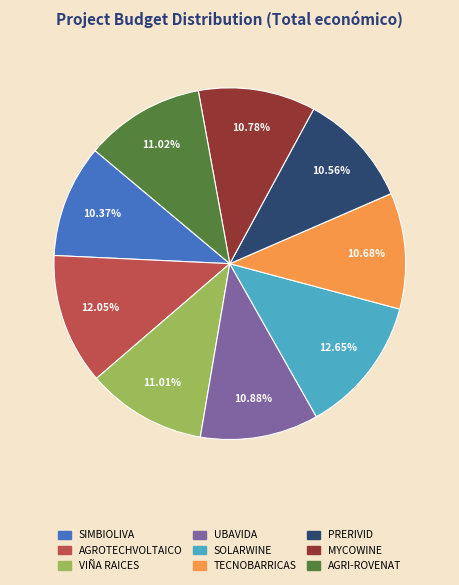

Approximately how many times larger is the value at VIÑA RAICES compared to SOLARWINE?

0.9